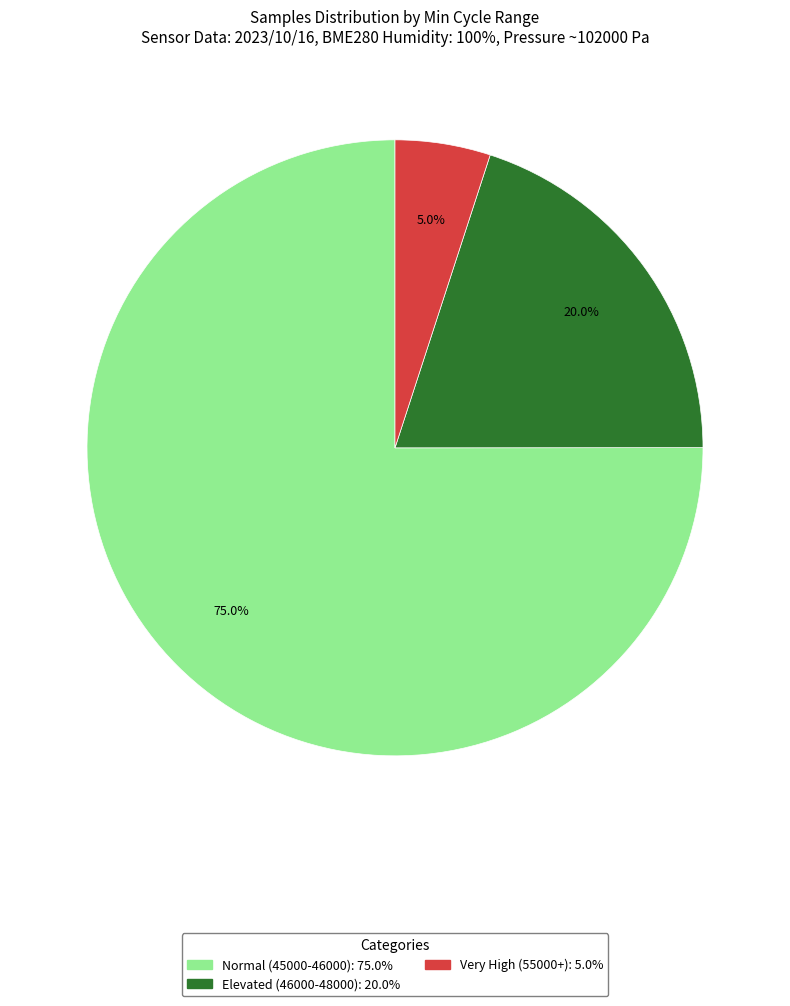

Is there a majority slice in this chart?

Yes